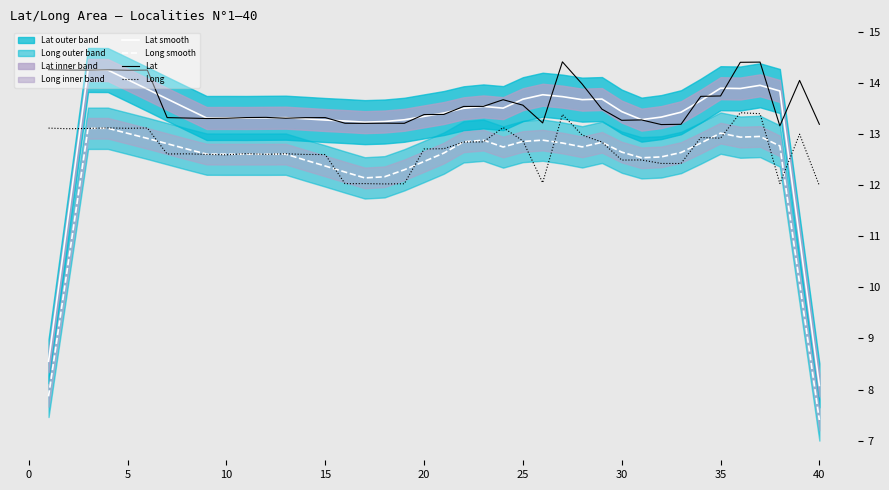

In Long smooth, how many points are lower than both neighbors (excluding endpoints)?

7